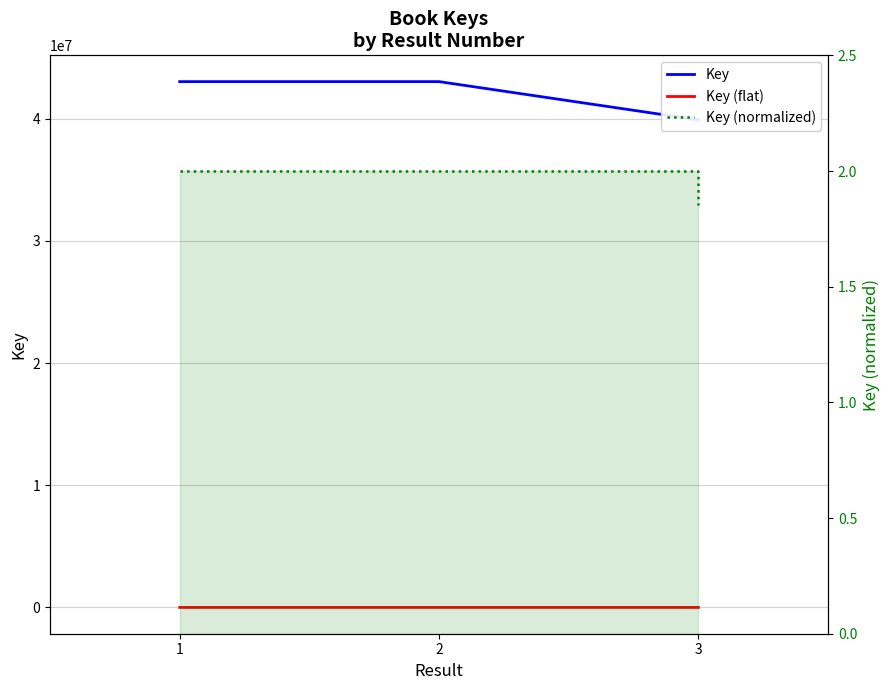

What is the spread (max minus min) of values at 1?

43034979.0